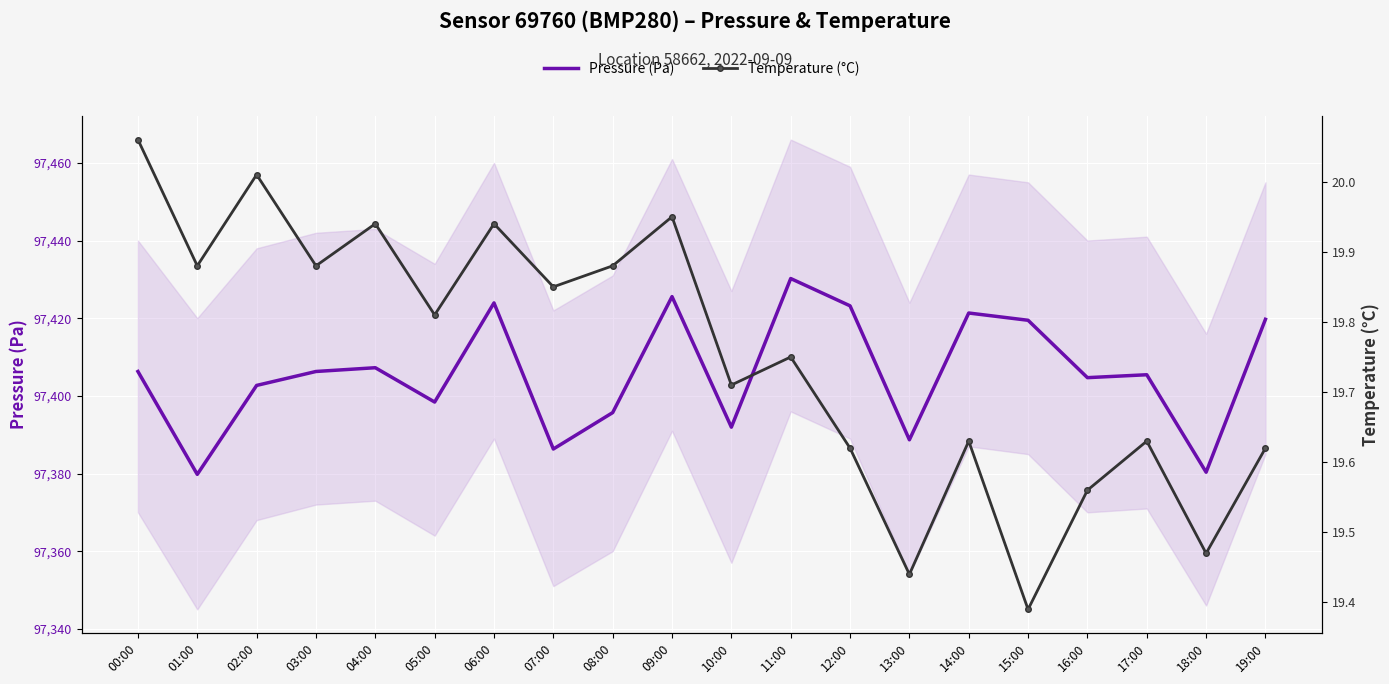

How many series are shown in this chart?

2